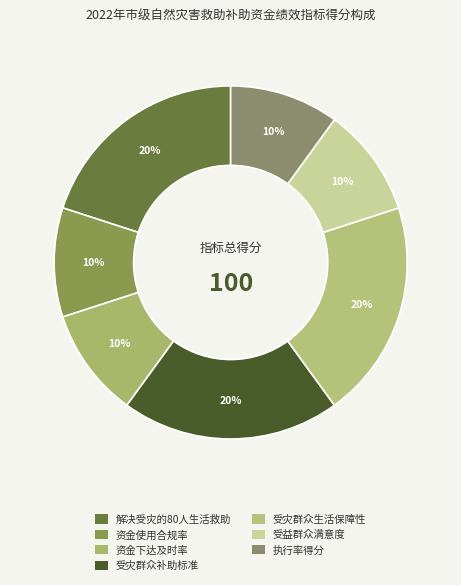

To the nearest percent, what is the average slice percentage?

14%